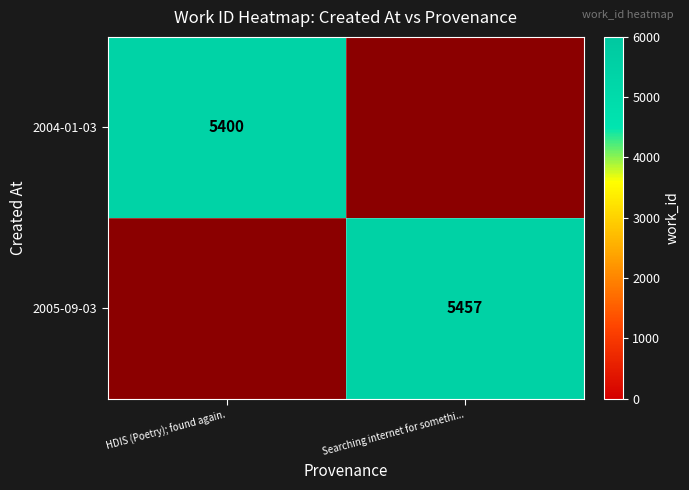

How many categories are shown in the chart?

2